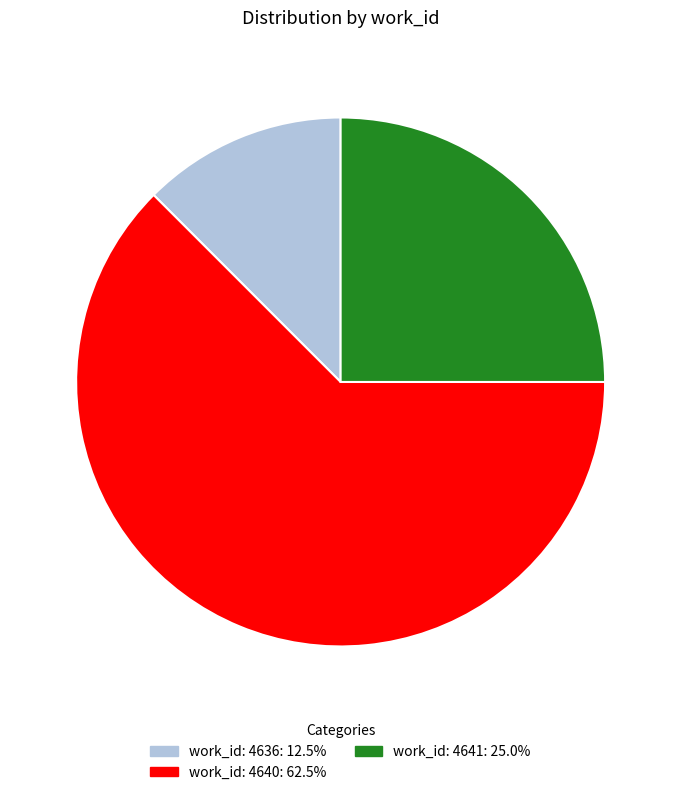

Which slice is the smallest?

work_id: 4636